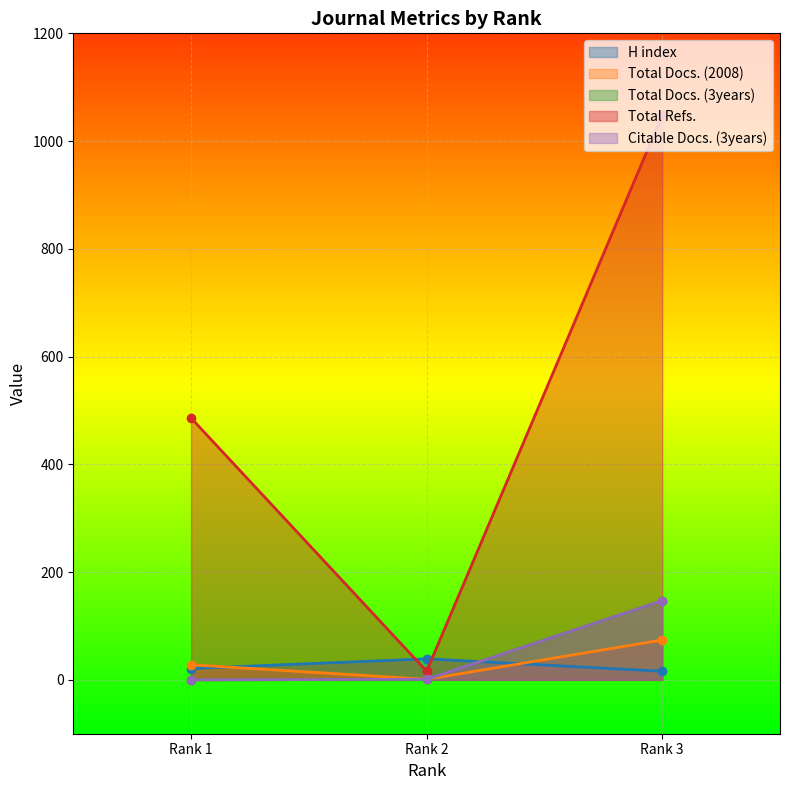

How many values in the H index series are below 21?

1